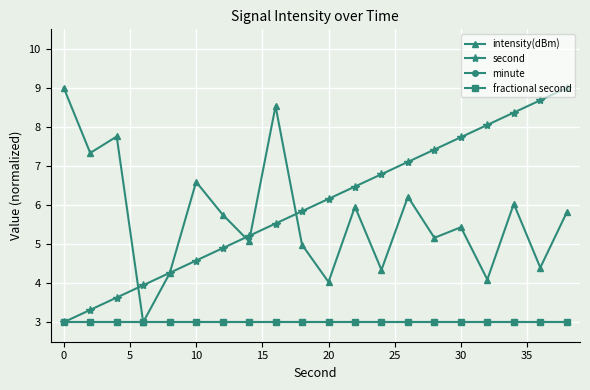

How many lines are shown in the chart?

4